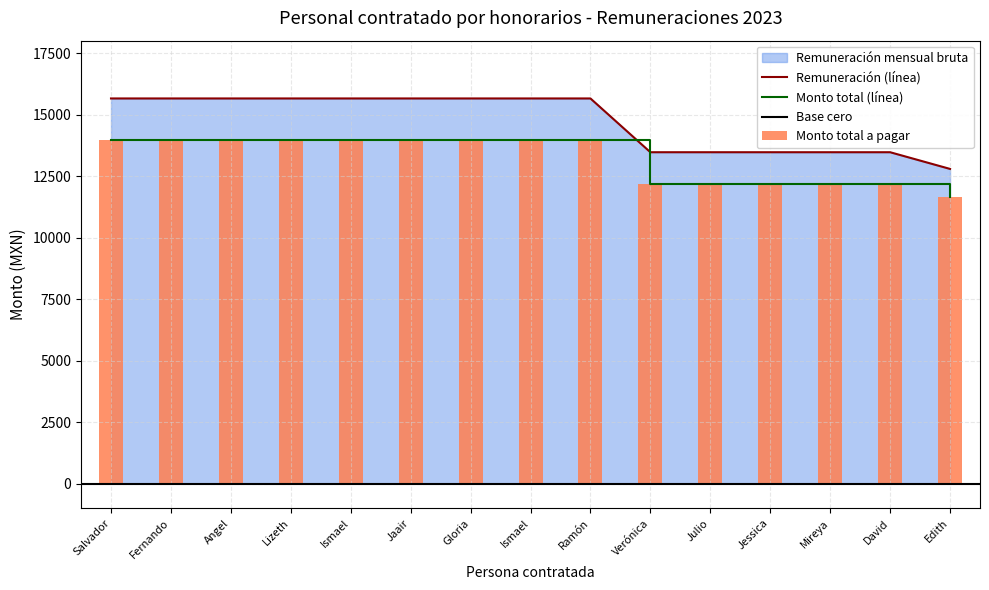

Which series has the largest total across all categories?

Remuneración mensual bruta